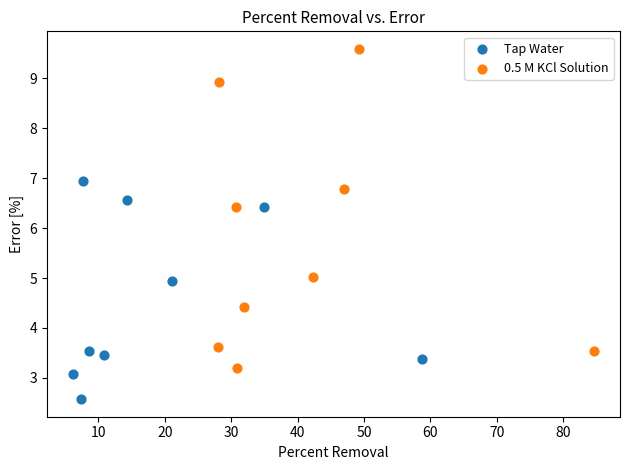

Which series reaches the minimum Y coordinate?

Tap Water